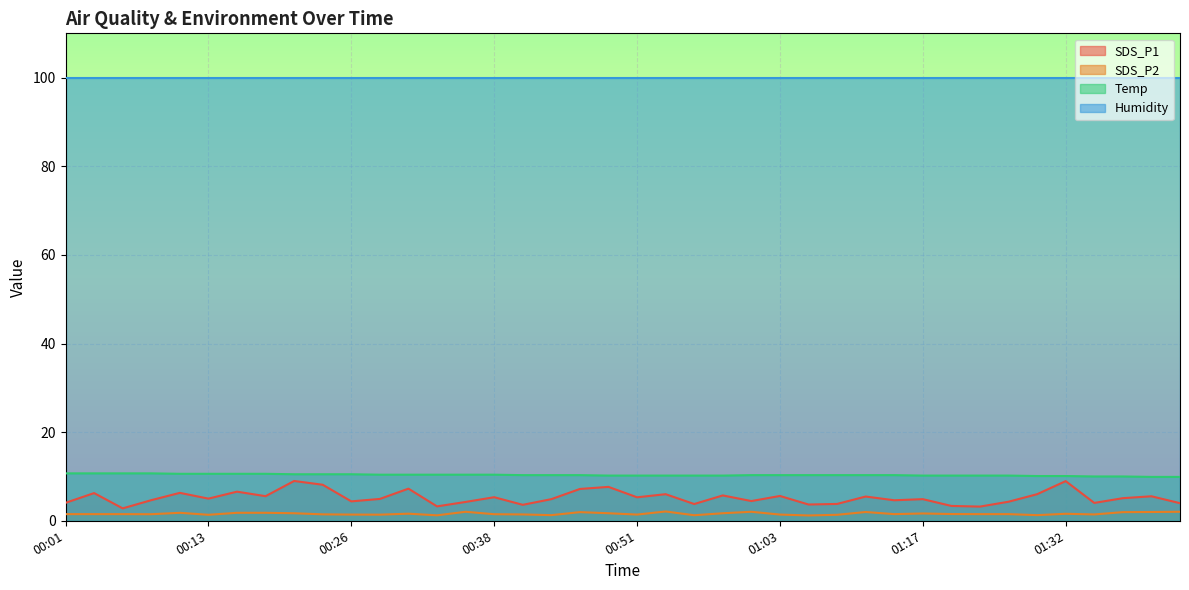

Which label corresponds to the largest value in the chart?

00:01